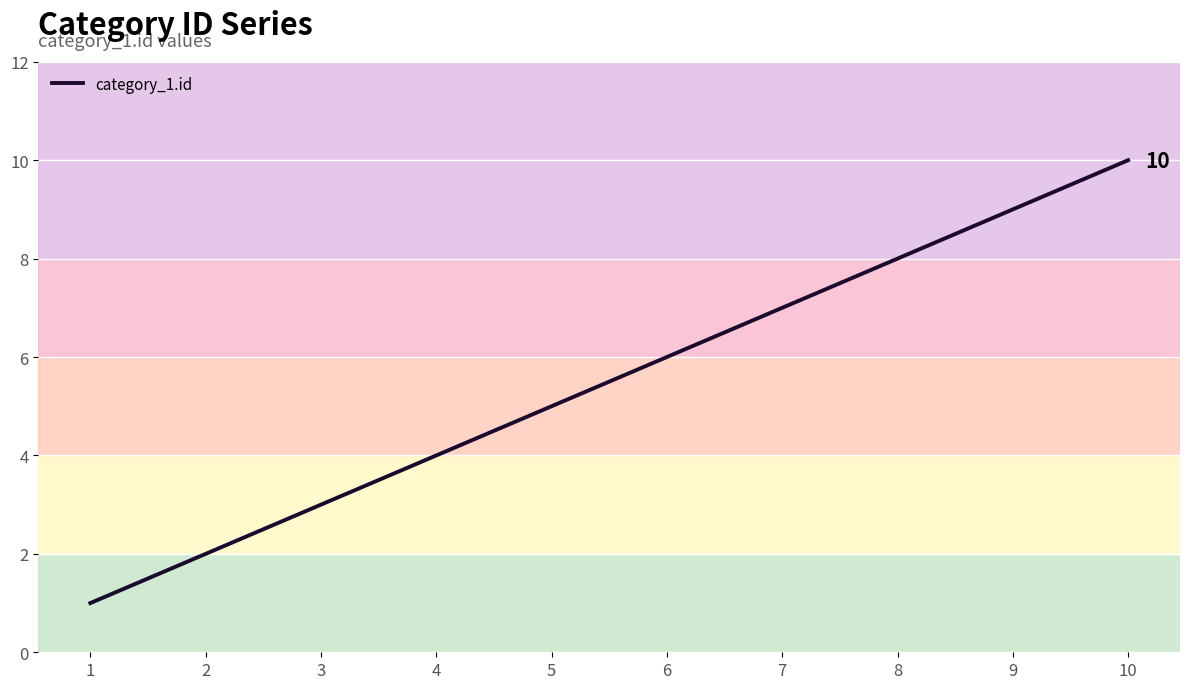

How many lines are shown in the chart?

1